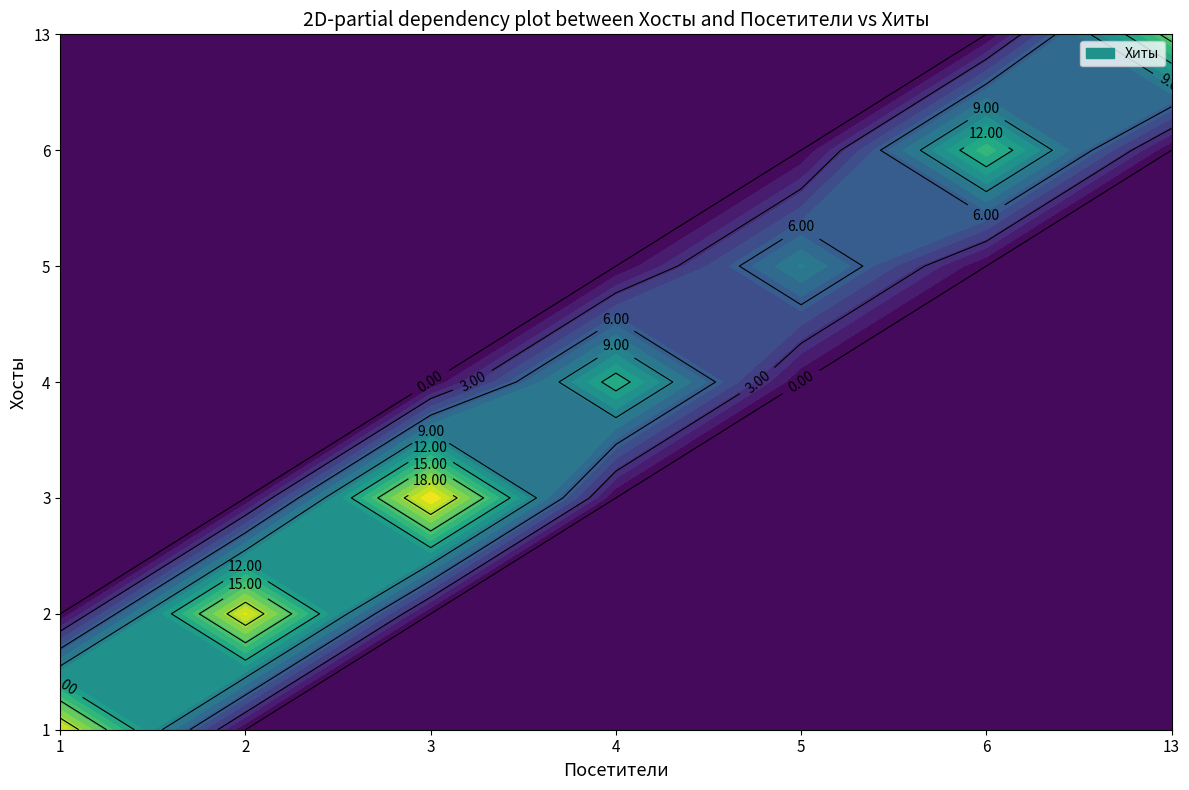

The 11 series shows 4 at 3. True or false?

False